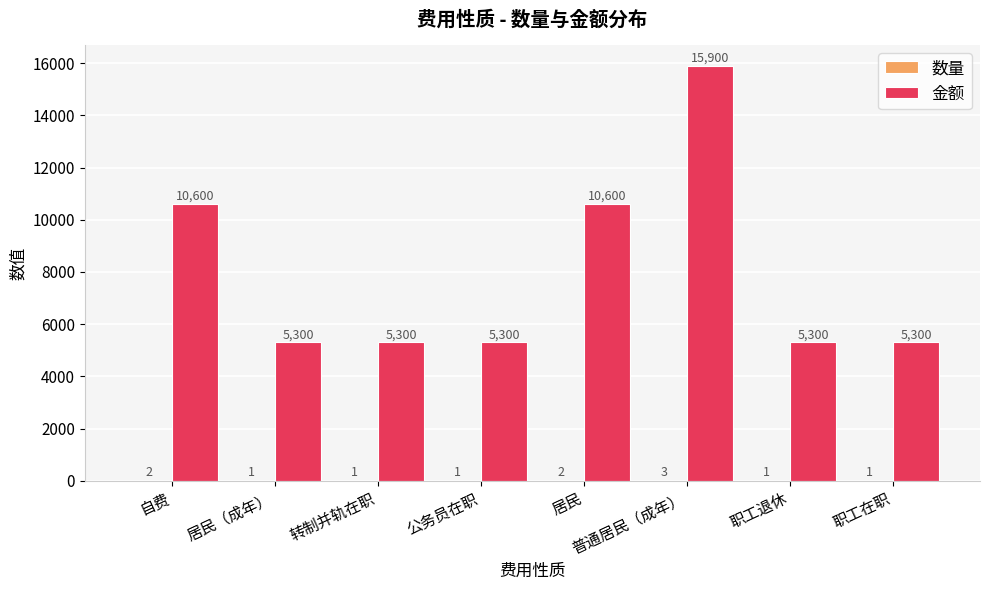

The value of 金额 at 普通居民（成年） is 22702. True or false?

False